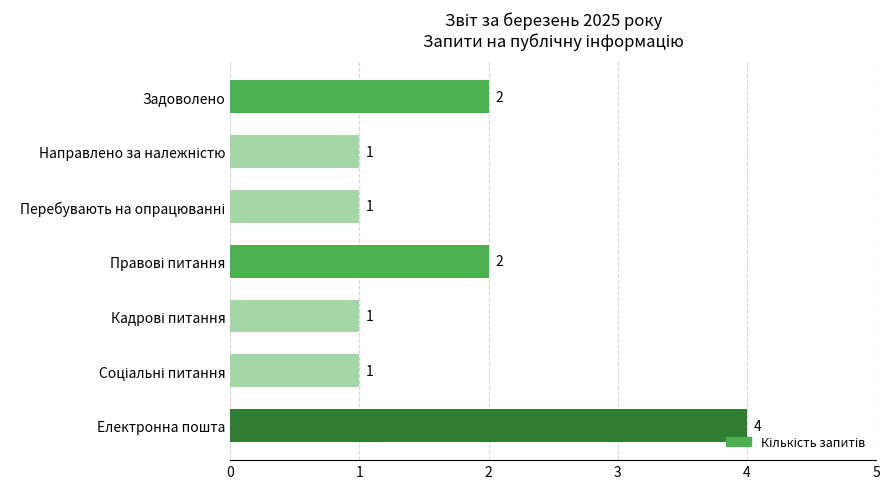

What is the difference between the maximum and minimum values?

3